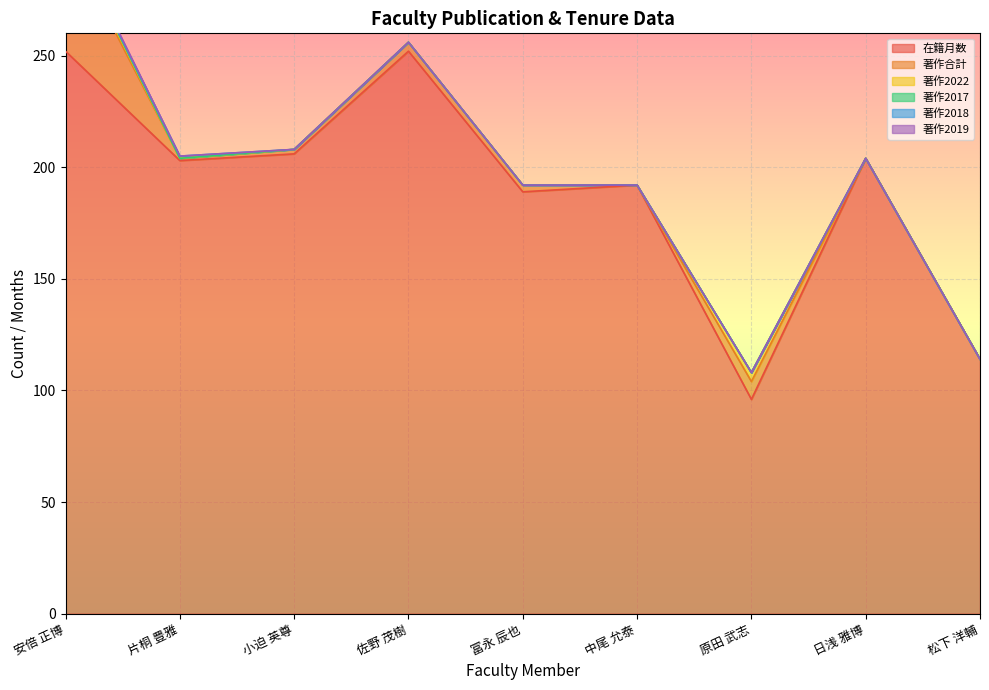

At 片桐 豊雅, list the series in order from largest to smallest.

在籍月数, 著作合計, 著作2018, 著作2022, 著作2017, 著作2019